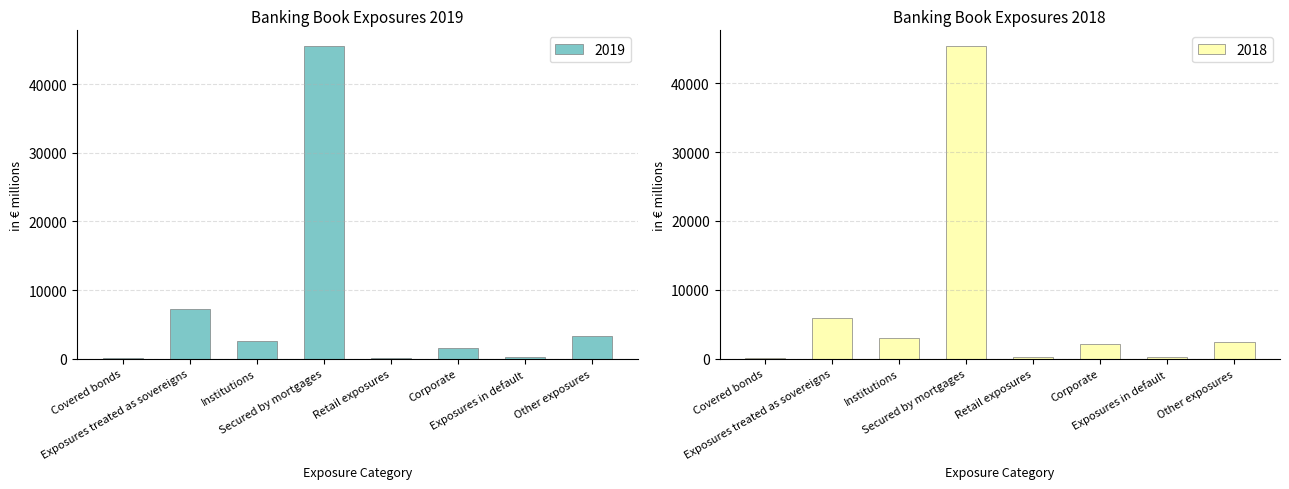

Is the value of 2019 at Secured by mortgages greater than the value of 2018 at Other exposures?

Yes